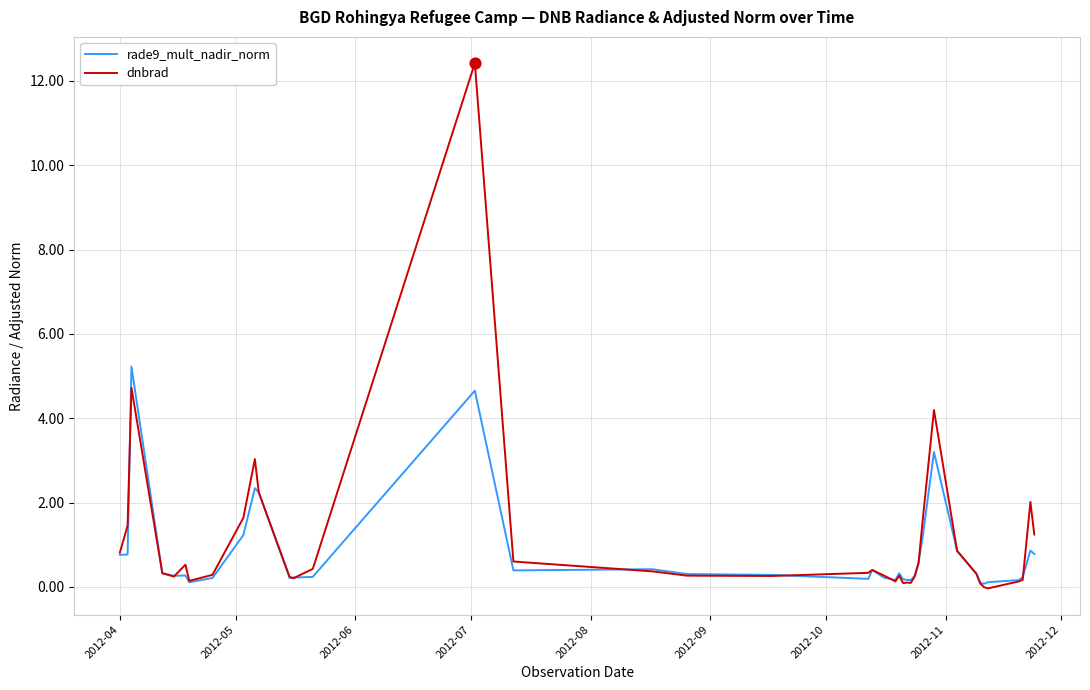

Which series has the largest range (max minus min)?

dnbrad